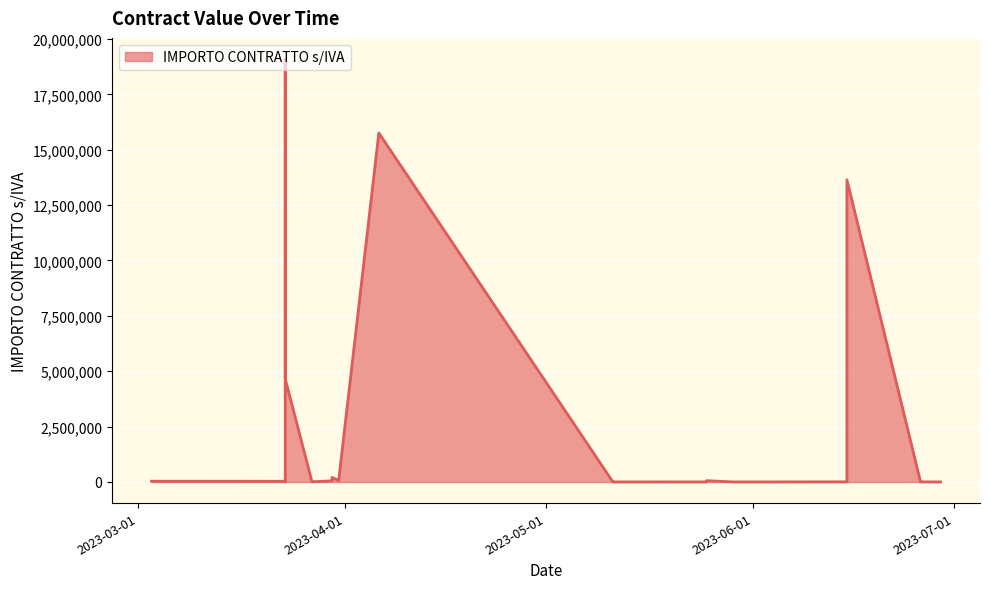

Rank the categories by value from highest to lowest.

2023-03-23, 2023-04-06, 2023-06-15, 2023-03-23, 2023-03-23, 2023-03-30, 2023-03-31, 2023-03-31, 2023-03-23, 2023-05-25, 2023-03-30, 2023-03-03, 2023-03-23, 2023-03-27, 2023-06-26, 2023-06-15, 2023-03-23, 2023-06-26, 2023-05-18, 2023-06-29, 2023-05-11, 2023-05-25, 2023-05-29, 2023-05-11